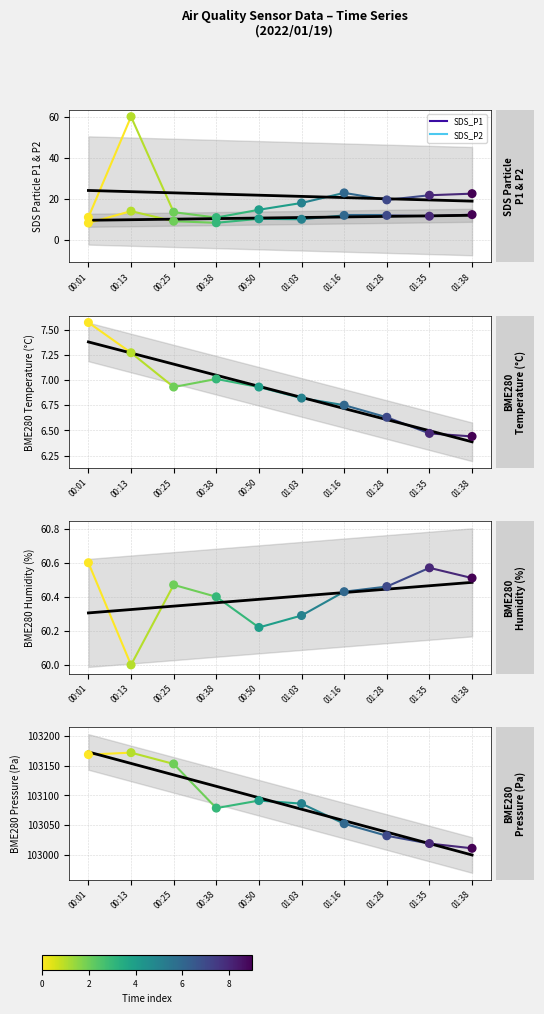

At which category is the sum across all series the highest?

00:13